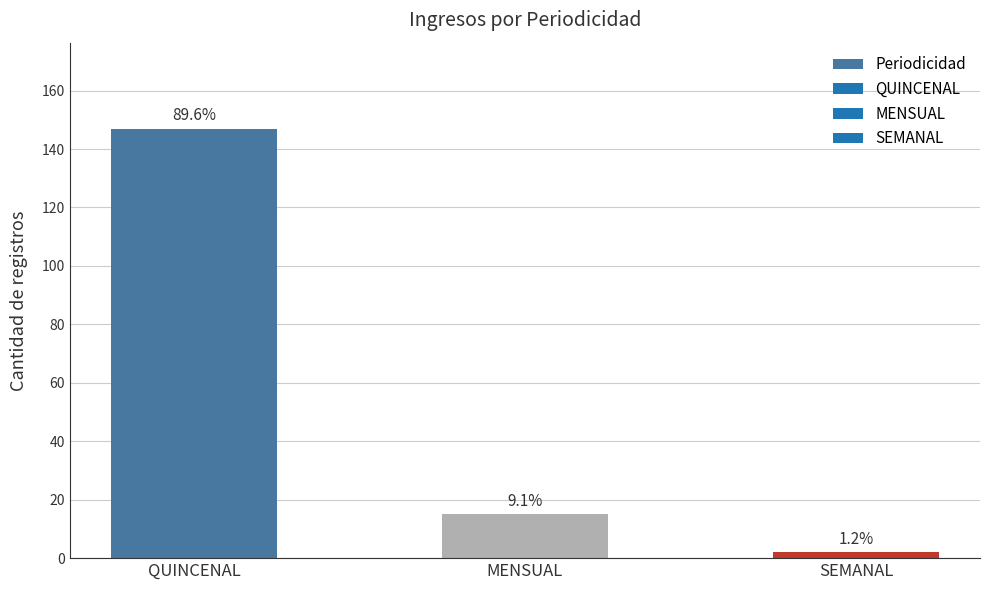

Where does the data first go above 15?

QUINCENAL